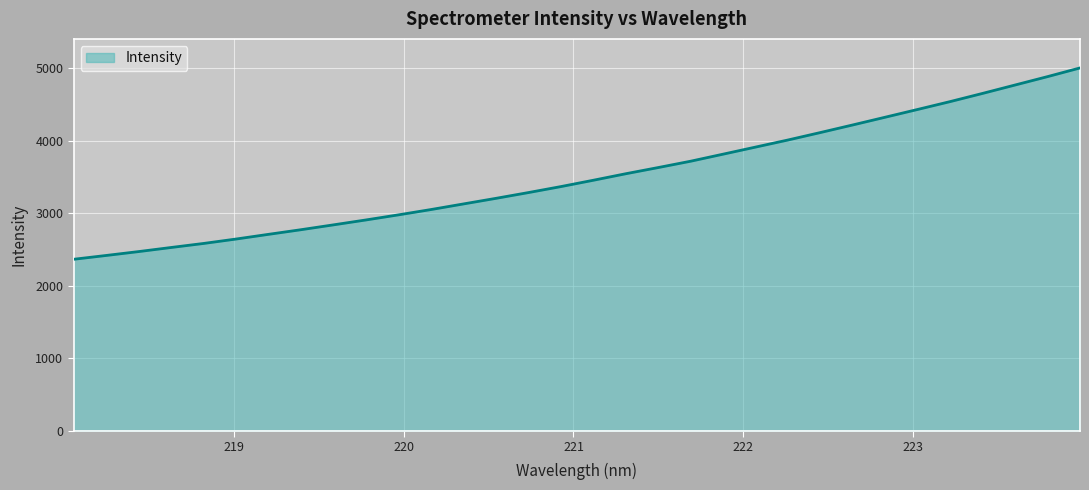

What is the average value?

3506.6